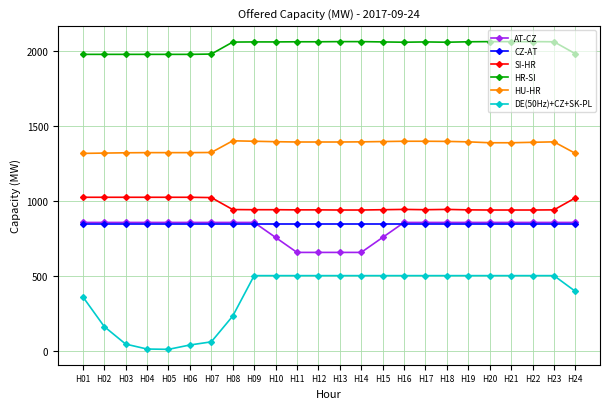

What value does the HR-SI series have at H20?

2062